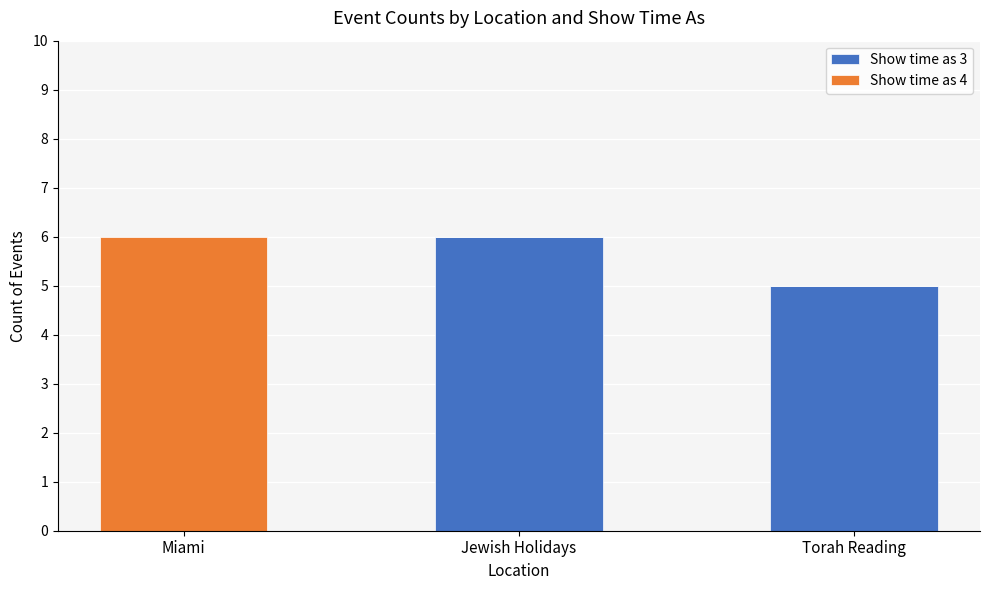

Does the chart contain stacked bars?

Yes